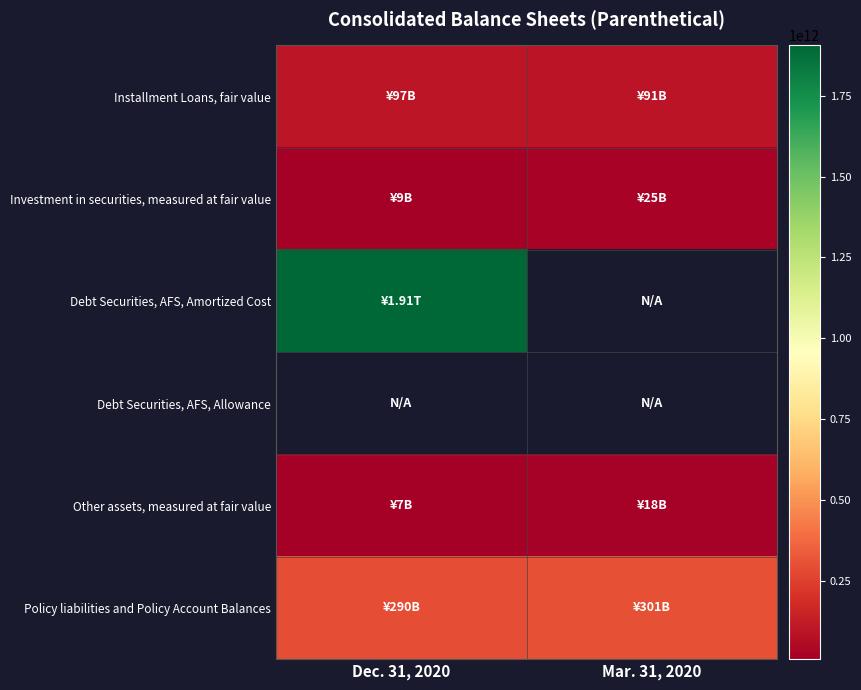

What is the difference between the Installment Loans, fair value values at Dec. 31, 2020 and Mar. 31, 2020?

6428000000.0